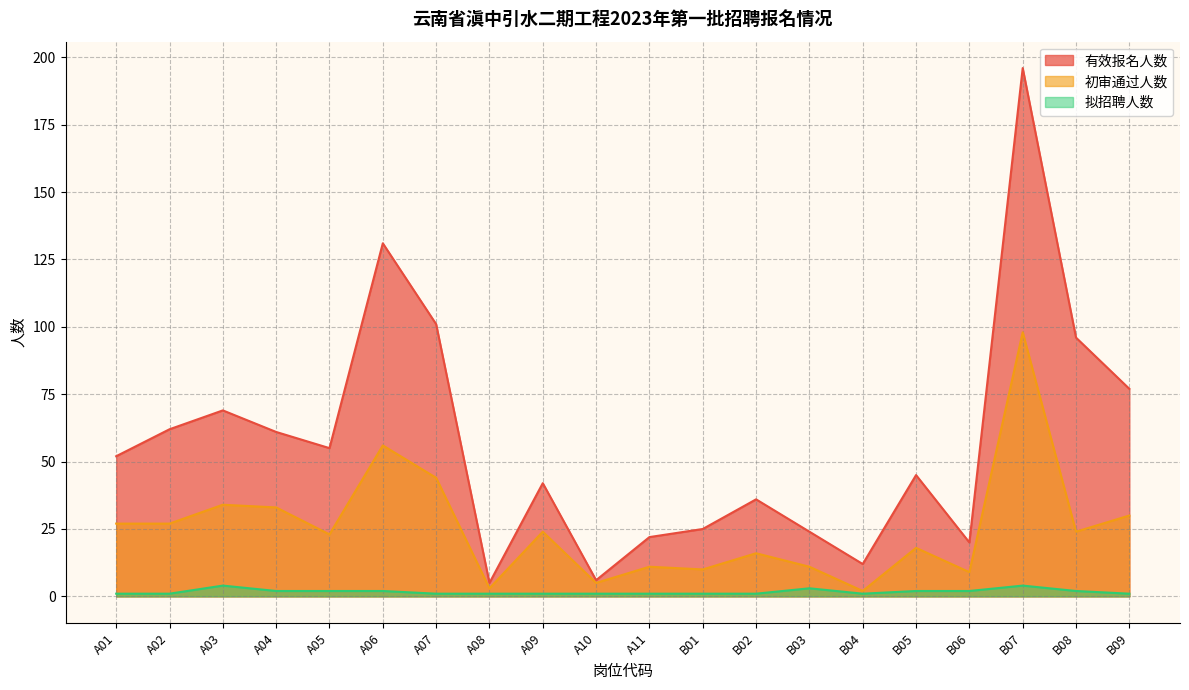

What is the sum of the 拟招聘人数 values at B07 and A10?

5